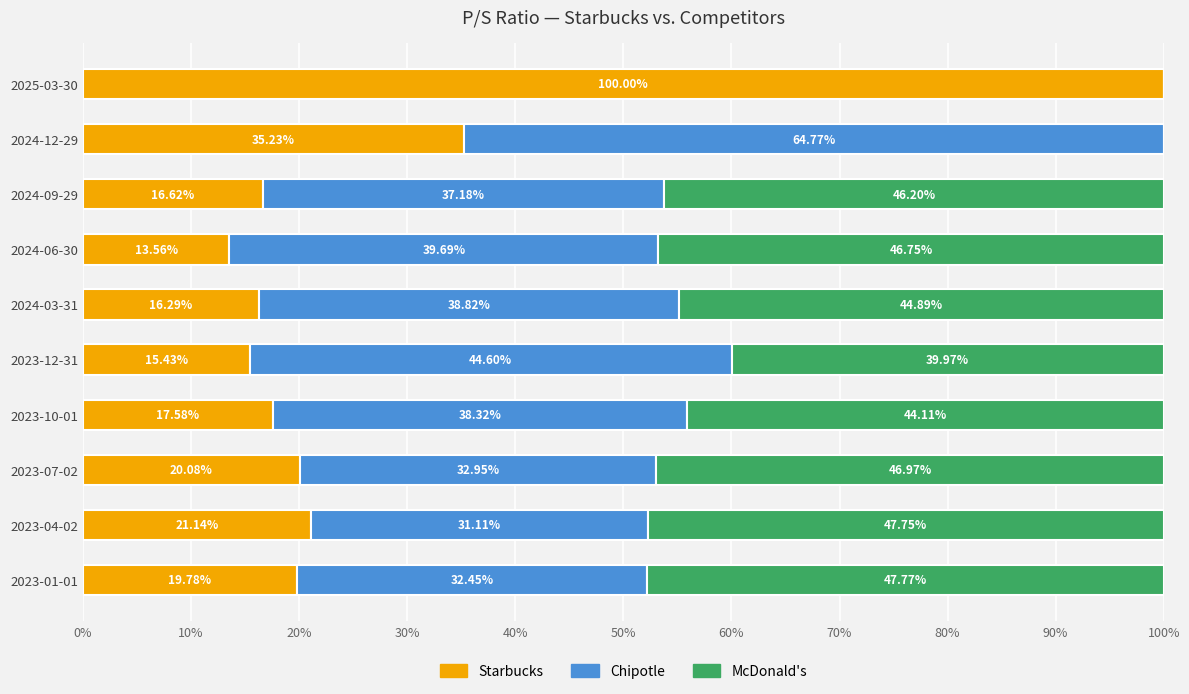

What is the sum of all Starbucks values?

275.7